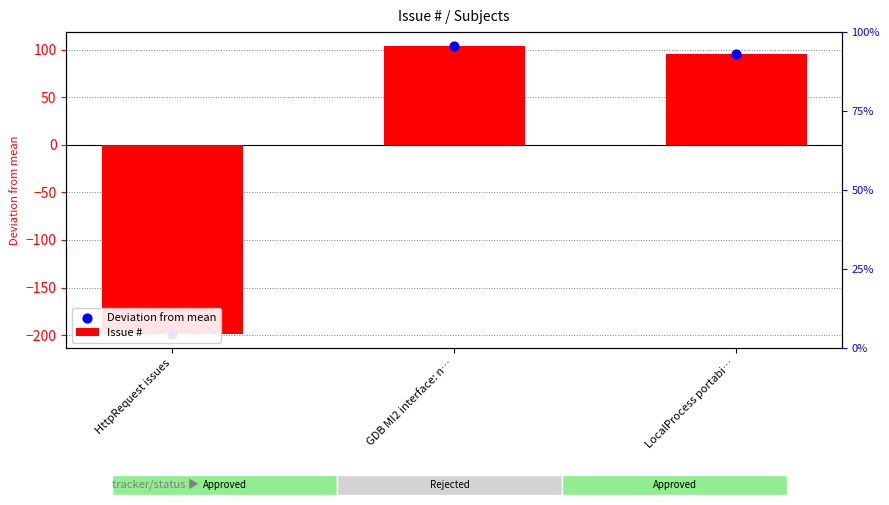

What is the total value across all series at HttpRequest issues?

-397.3